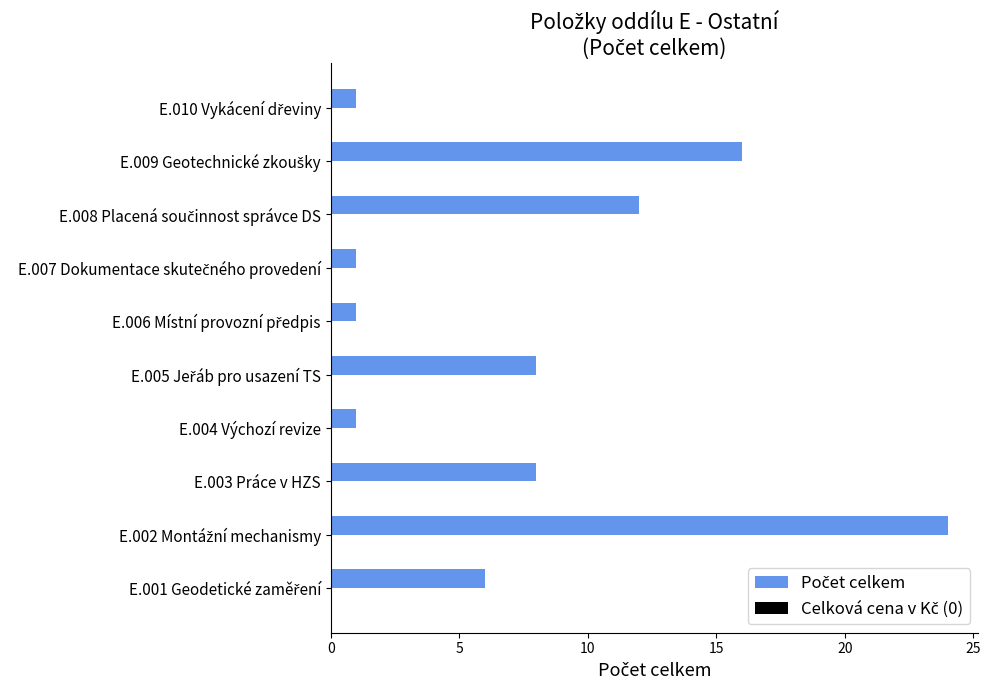

Reading top to bottom, extract all data points from this chart.

1	16	12	1	1	8	1	8	24	6